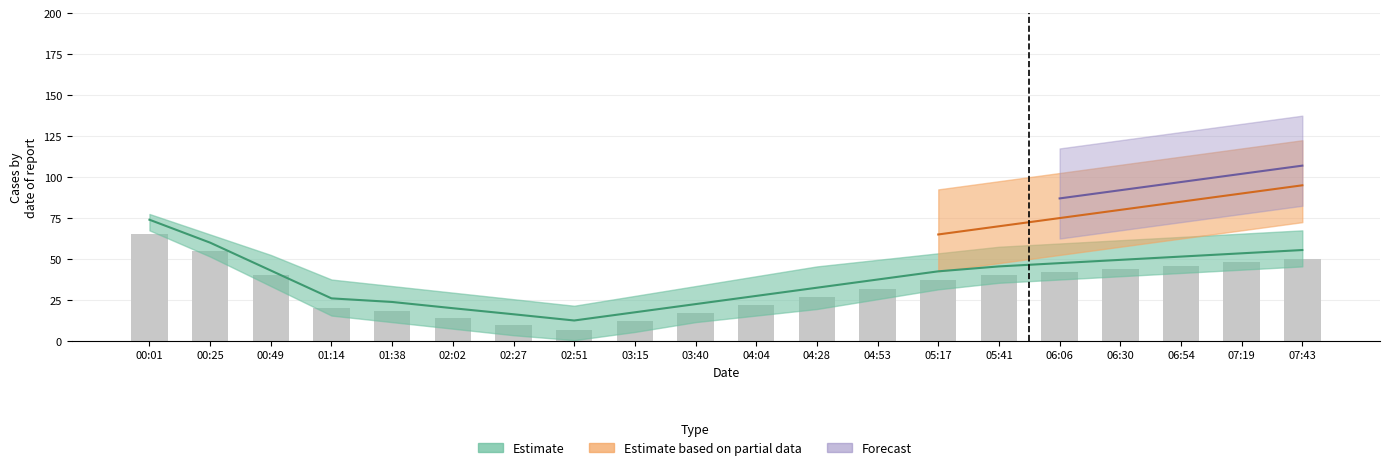

Rank the categories by value from lowest to highest.

02:51, 02:27, 03:15, 02:02, 03:40, 01:38, 01:14, 04:04, 04:28, 04:53, 05:17, 00:49, 05:41, 06:06, 06:30, 06:54, 07:19, 07:43, 00:25, 00:01